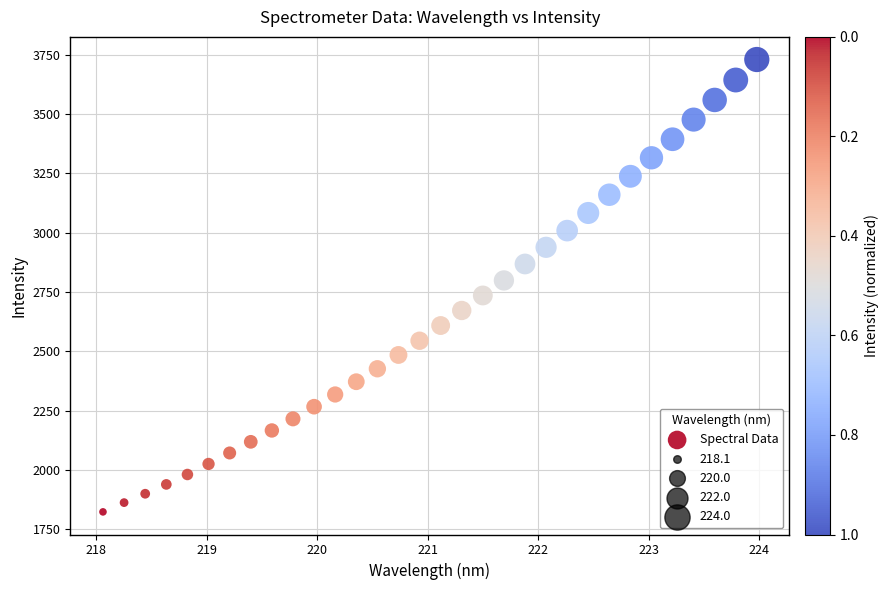

What is the range of Y values (max minus min)?

1906.2